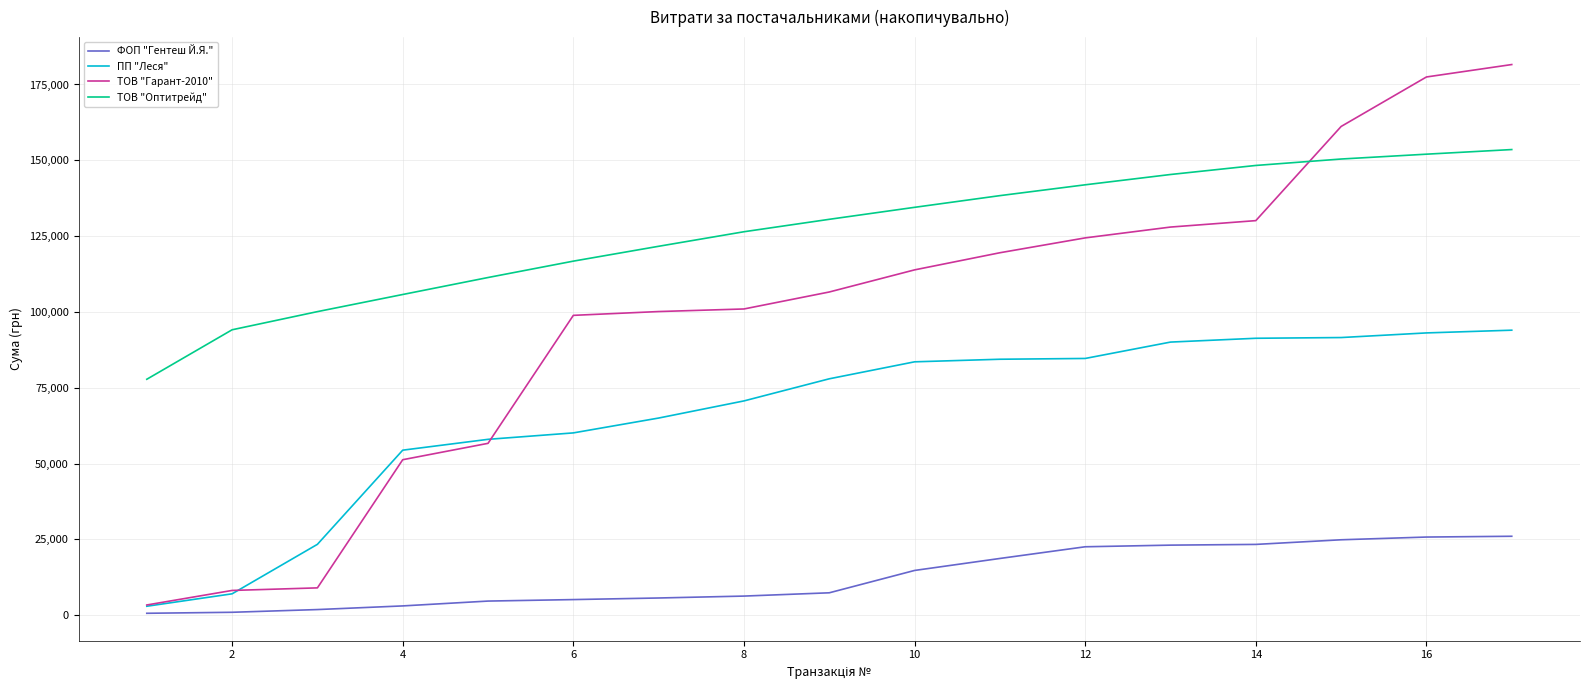

Which series has the widest spread of values?

ТОВ "Гарант-2010"